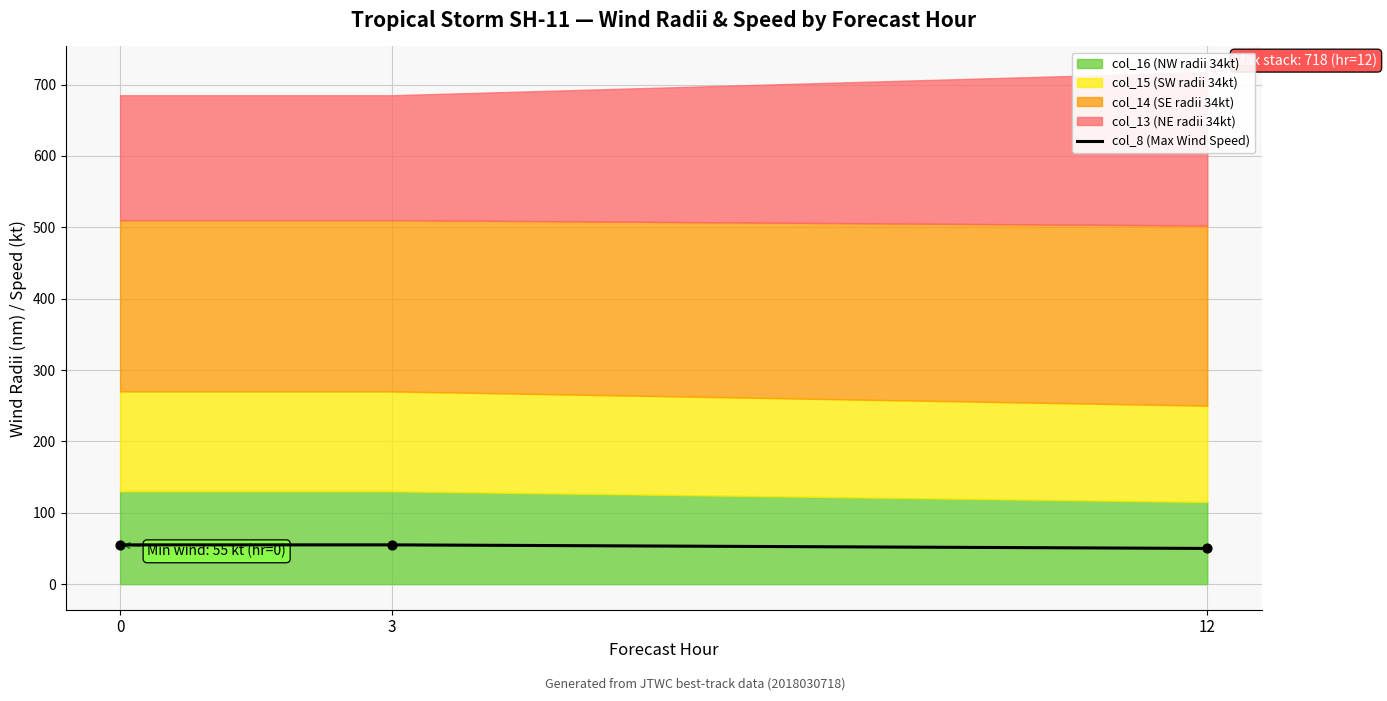

Approximately how many times larger is the value at 0 compared to 3?

1.0